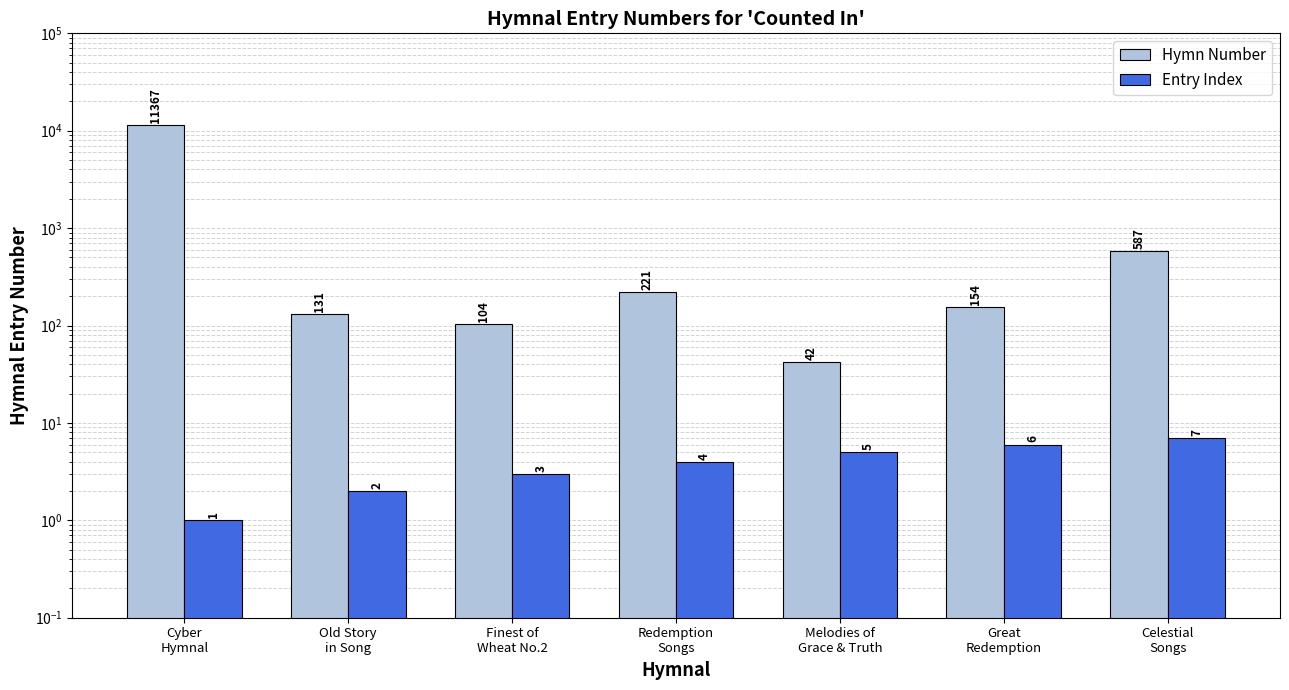

How many bars are there in total?

14